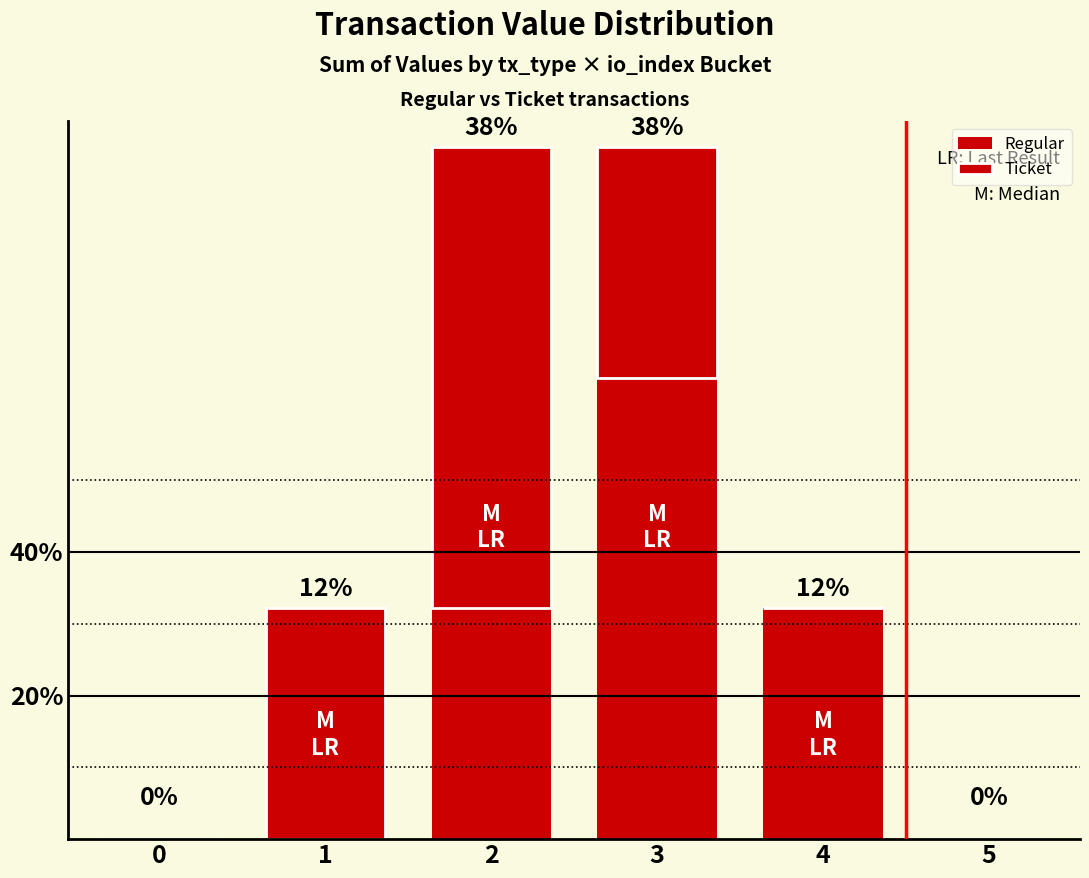

Does the chart contain stacked bars?

Yes